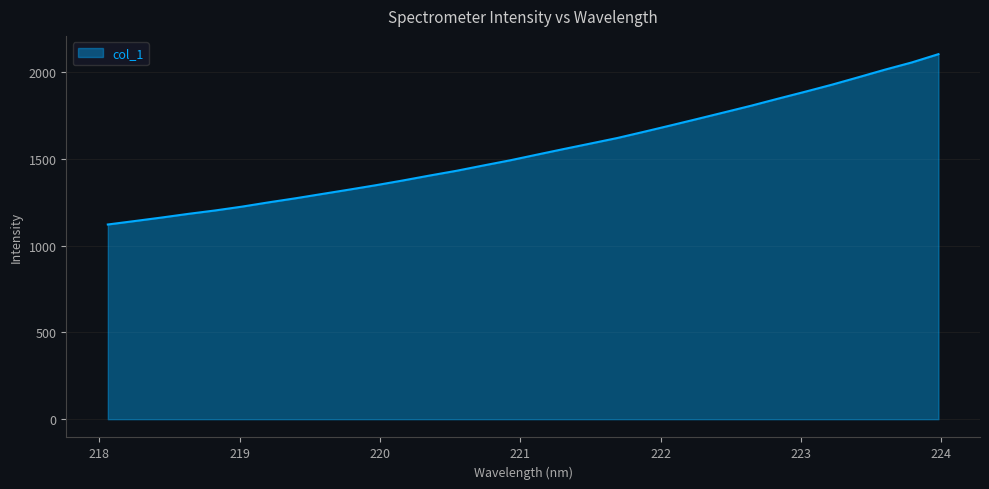

What is the minimum value shown in the chart?

1121.2